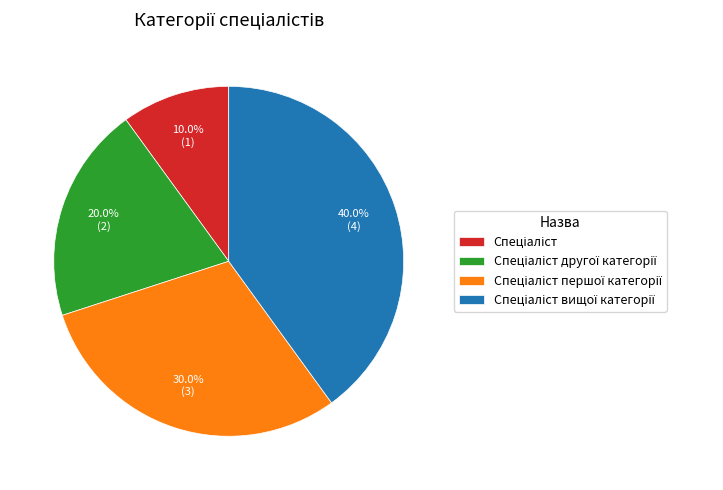

Is there any slice that represents more than half of the pie?

No